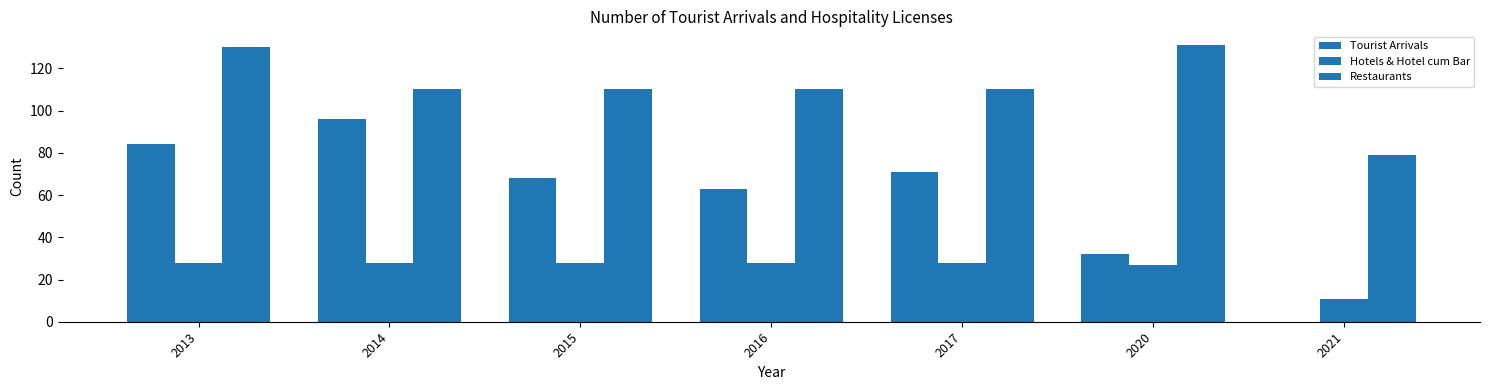

True or false: Hotels & Hotel cum Bar has a value of 40 at 2014.

False